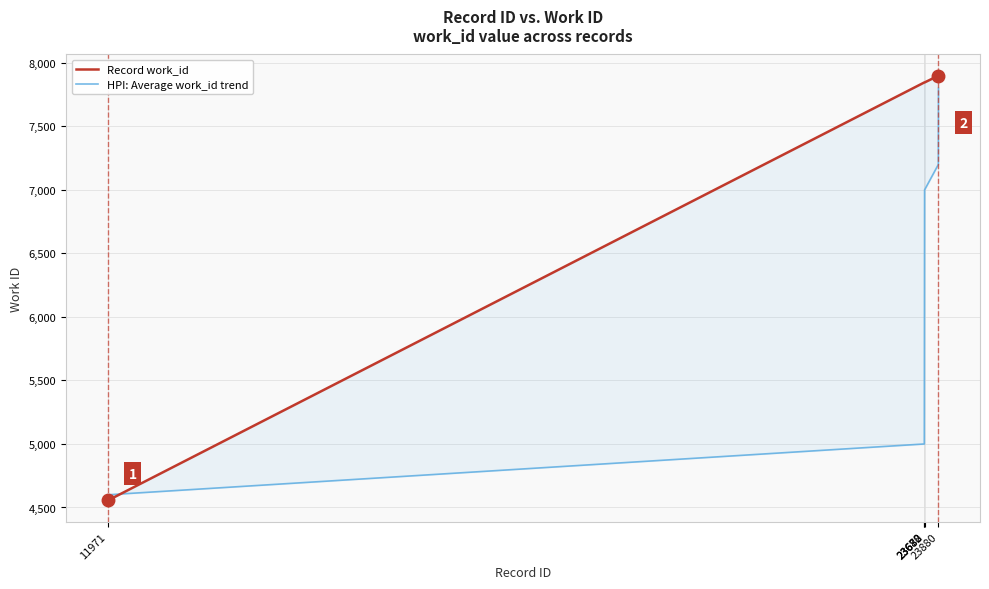

Is the value of HPI: Average work_id trend at 23678 greater than the value of Record work_id at 23680?

No